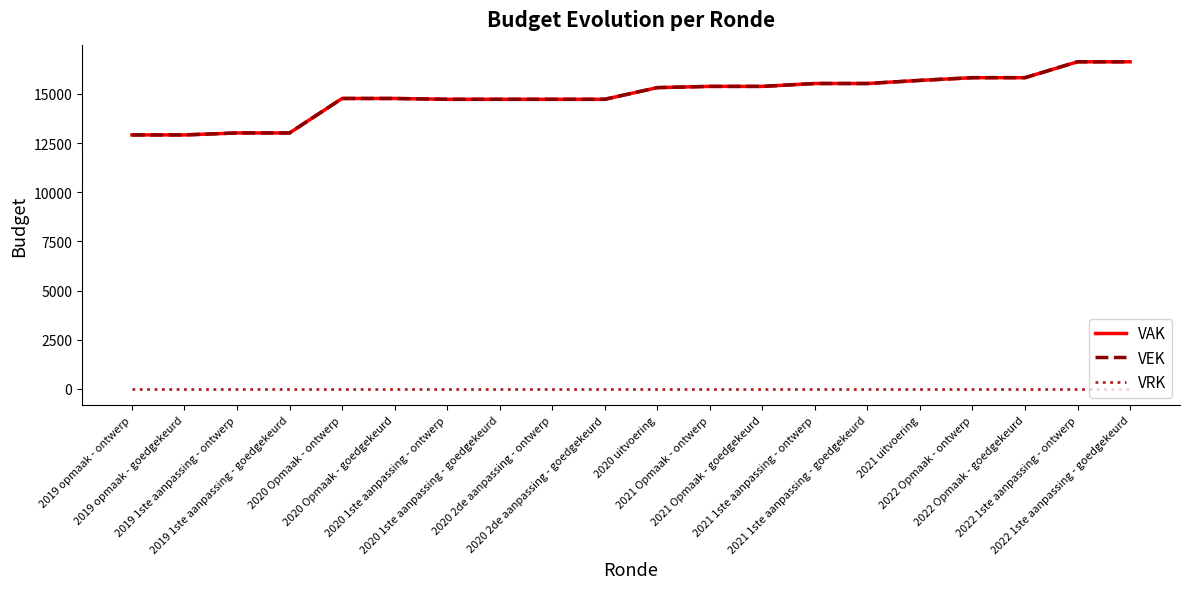

At which category is the sum across all series the highest?

2022 1ste aanpassing - ontwerp